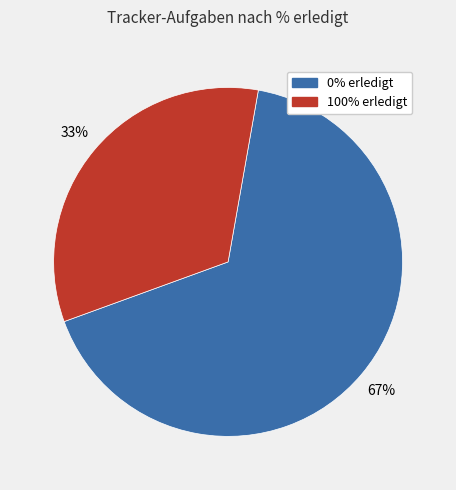

Is there any slice that represents more than half of the pie?

Yes